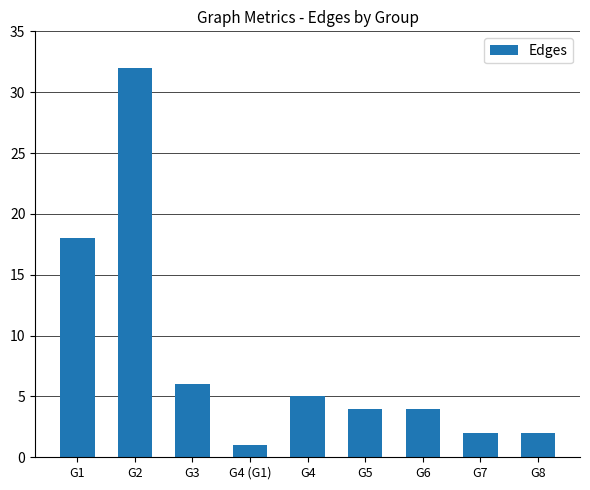

How many bars are there in total?

9